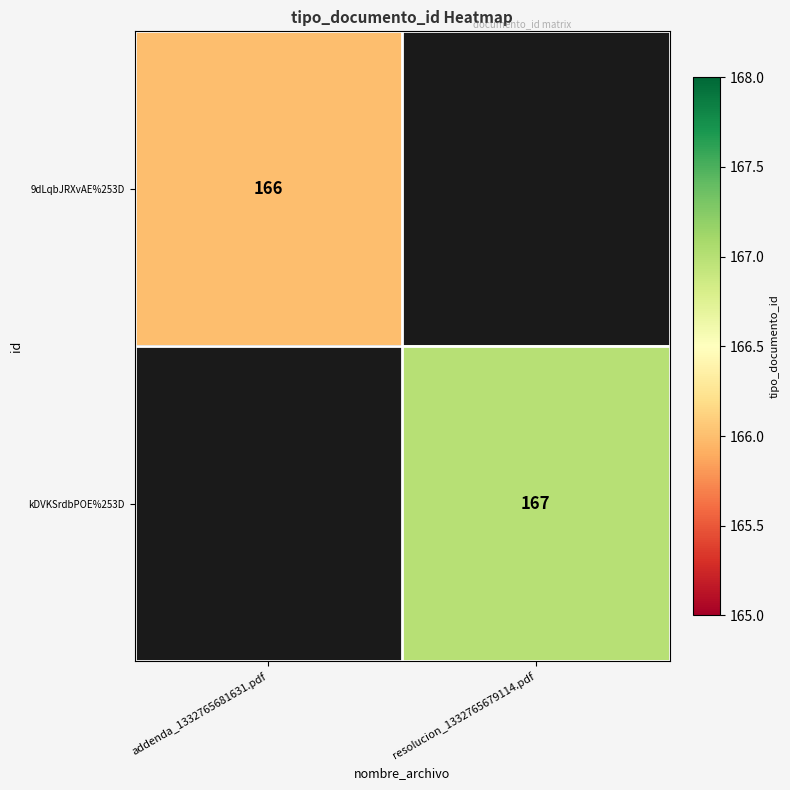

True or false: 9dLqbJRXvAE%253D has a value of 244 at addenda_1332765681631.pdf.

False